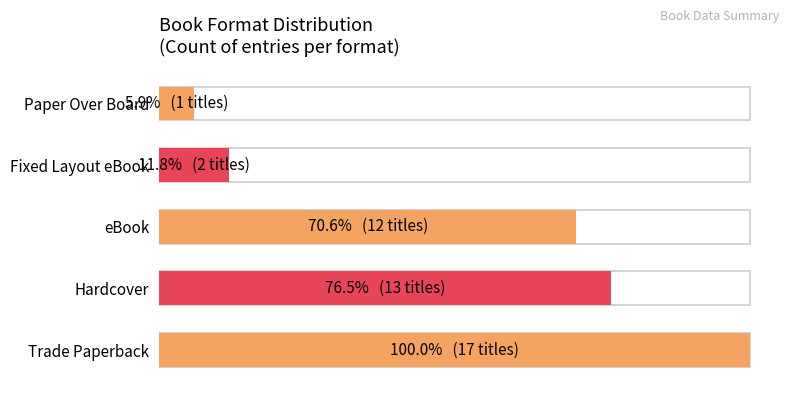

What is the minimum value shown in the chart?

1